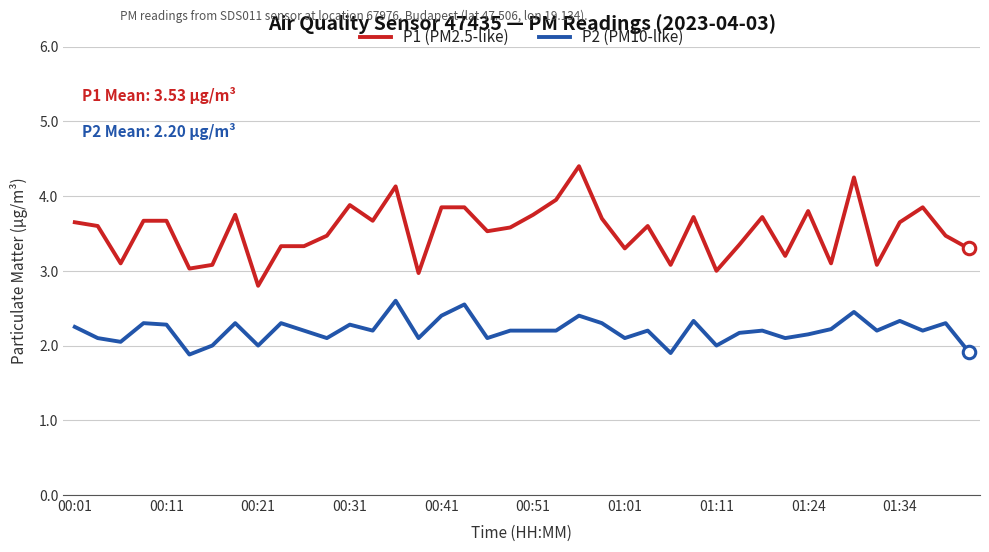

Which series has the widest spread of values?

P1 (PM2.5-like)